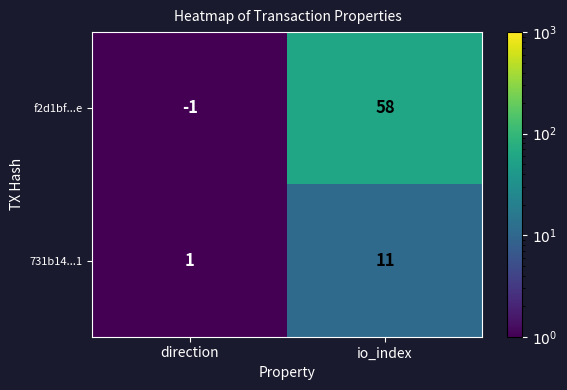

What is the minimum value shown in the chart?

-1